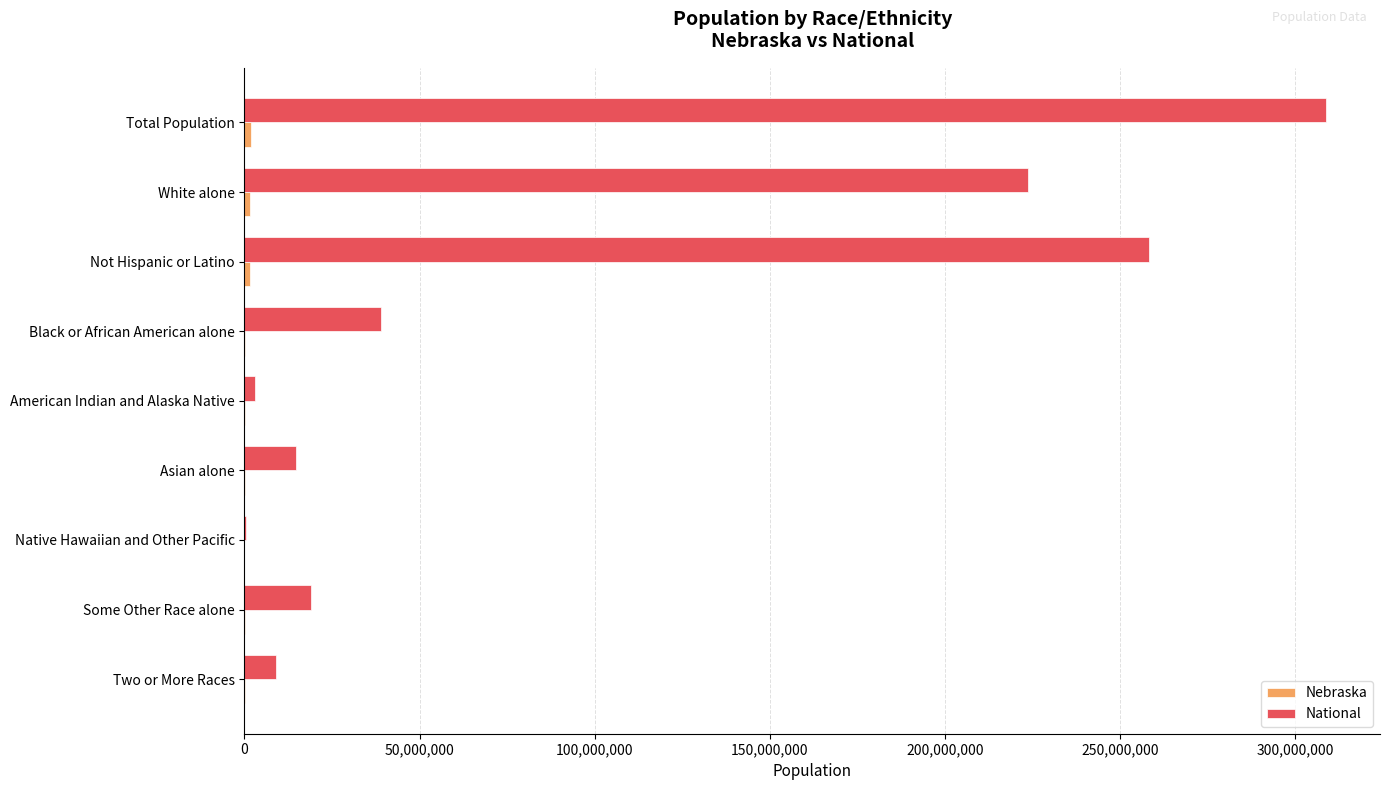

Between Total Population and Asian alone, which series saw the biggest shift?

National